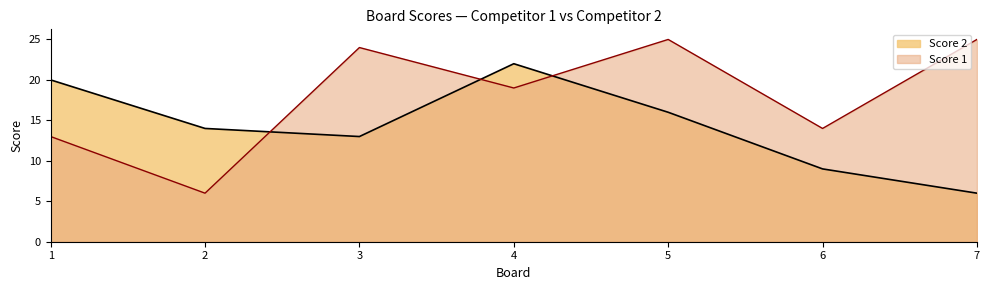

Where does the Score 2 series first go above 14?

1